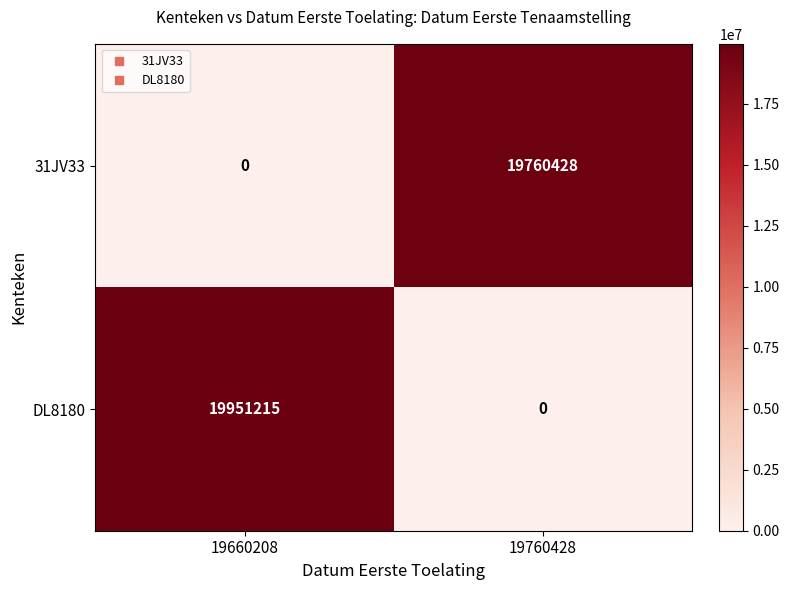

At which label does 31JV33 reach its minimum?

19660208